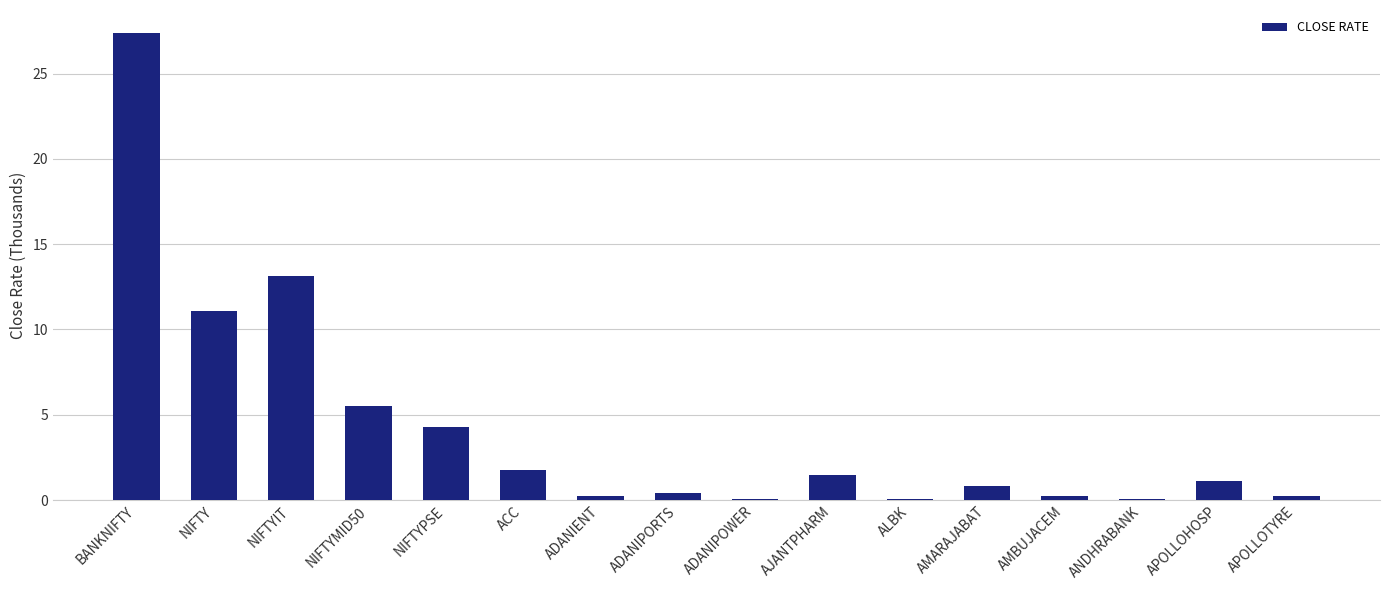

List the labels in order of value, largest first.

BANKNIFTY, NIFTYIT, NIFTY, NIFTYMID50, NIFTYPSE, ACC, AJANTPHARM, APOLLOHOSP, AMARAJABAT, ADANIPORTS, AMBUJACEM, APOLLOTYRE, ADANIENT, ALBK, ANDHRABANK, ADANIPOWER